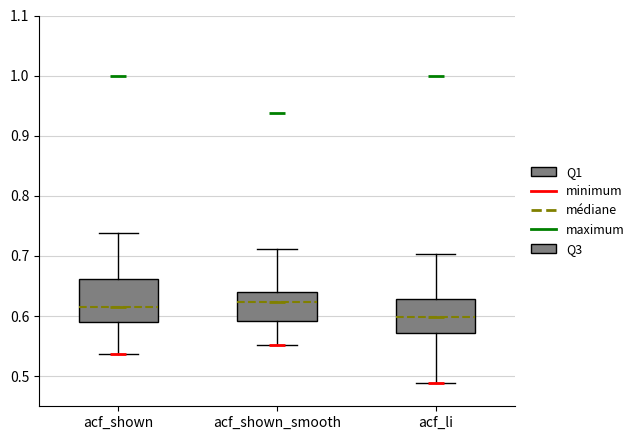

Reading left to right, read every box against the y-axis: the position of its median line, the range the box covers, and the ends of its whiskers. The values are not printed on the chart, so give them approximately, as read against the axis.

acf_shown: median 0.62, box 0.59 to 0.66, whiskers 0.54 to 0.74
acf_shown_smooth: median 0.62, box 0.59 to 0.64, whiskers 0.55 to 0.71
acf_li: median 0.60, box 0.57 to 0.63, whiskers 0.49 to 0.70